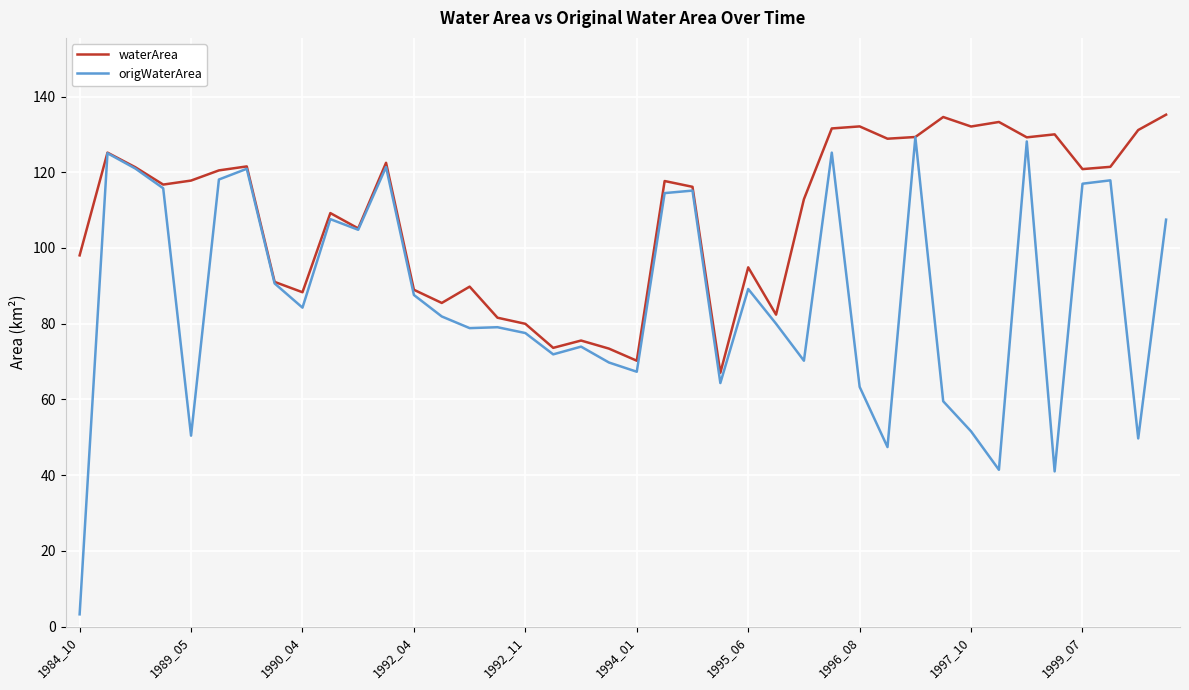

Which series has the largest total across all categories?

waterArea